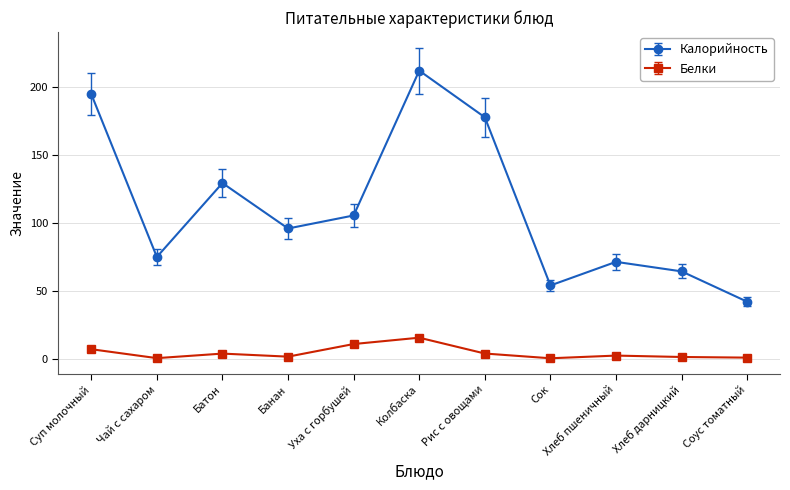

Rank the series at Соус томатный from lowest to highest value.

Белки, Калорийность